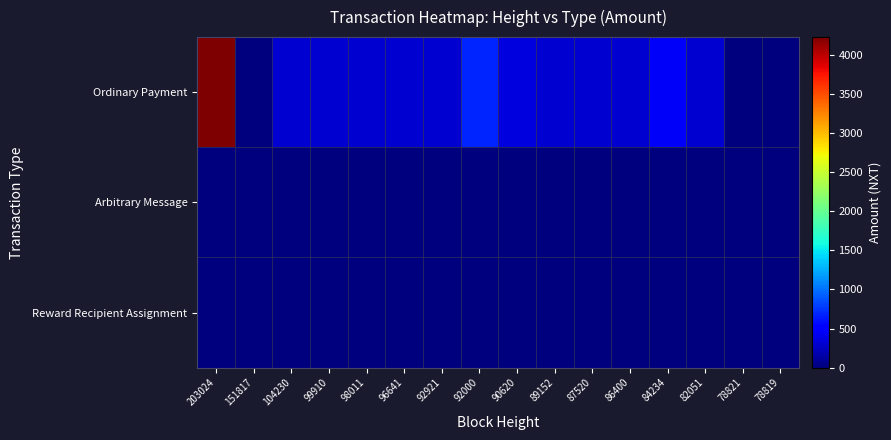

Which category has the lowest value across all series?

151817